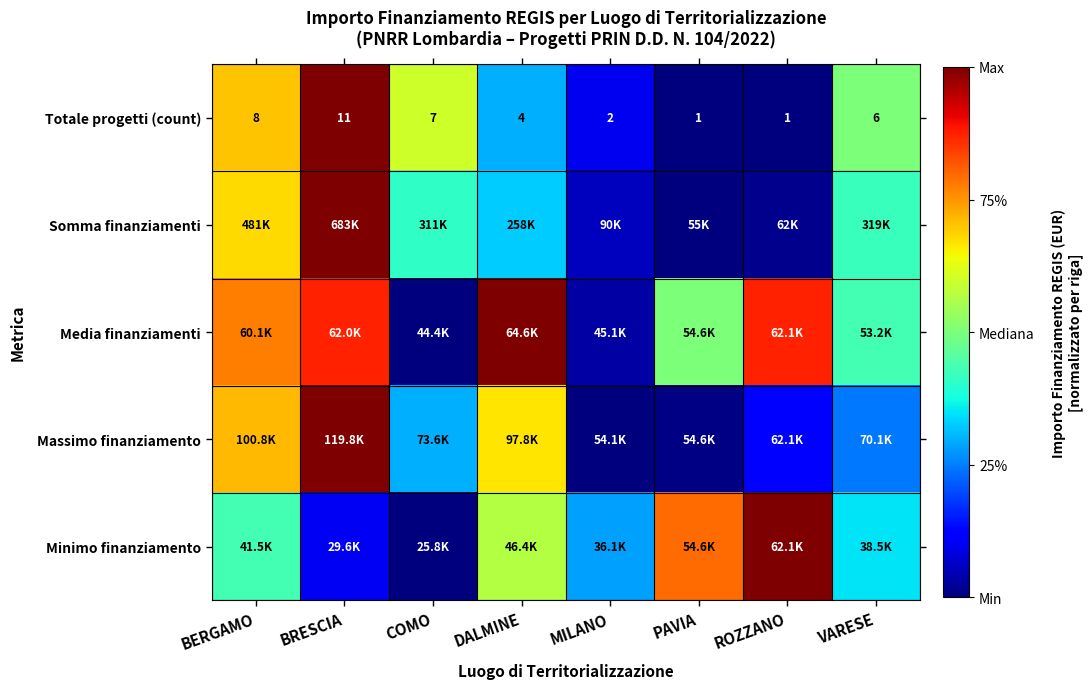

What is the spread (max minus min) of values at ROZZANO?

1.0